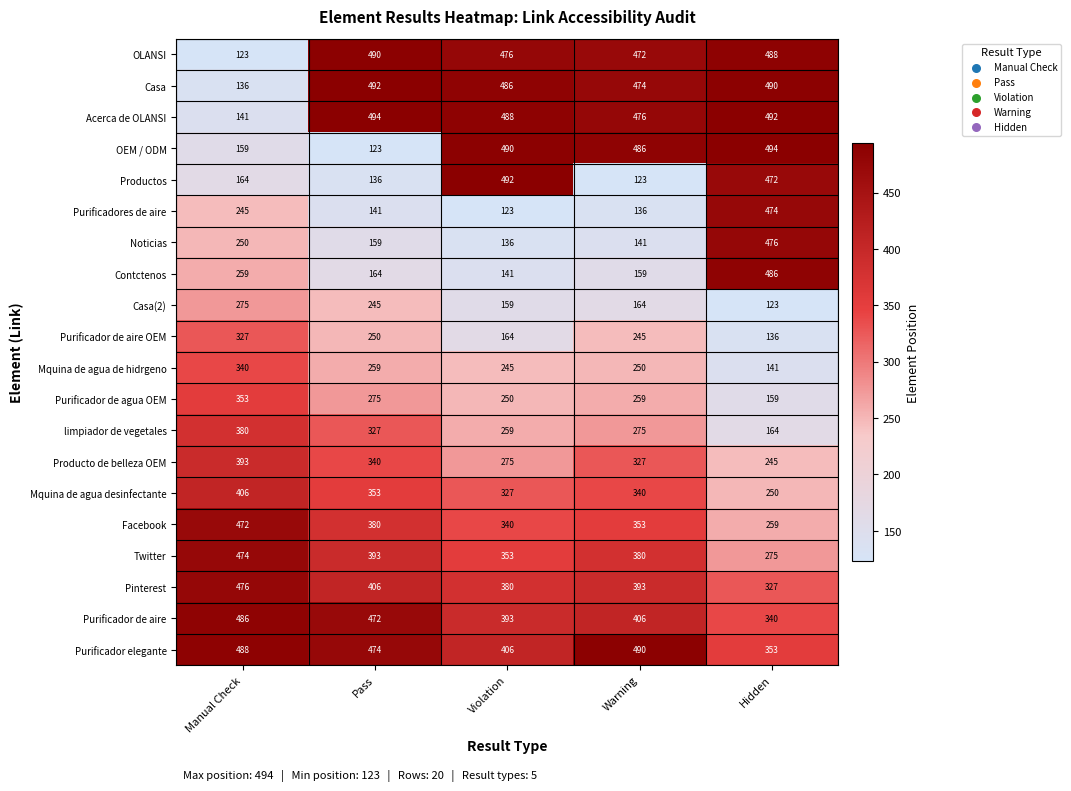

Where is Mquina de agua de hidrgeno nearest to the value 240?

Violation